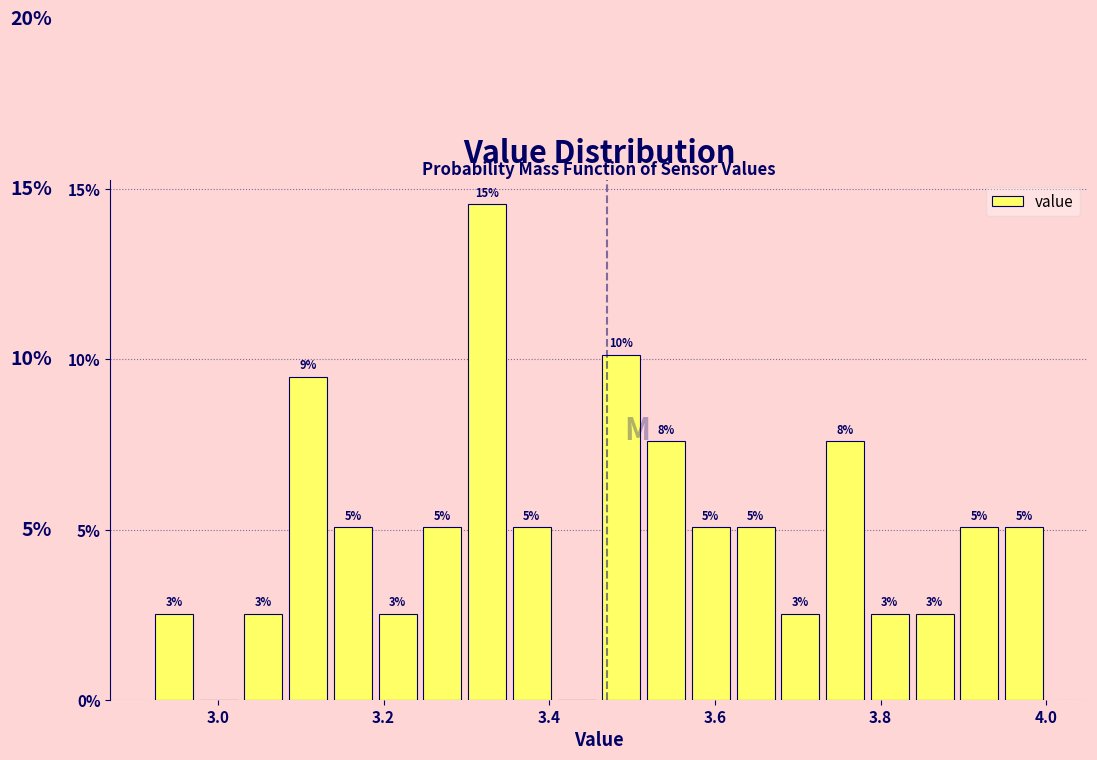

Around what value on the x-axis is the tallest bar? Give the approximate position of its centre, as read against the axis.

3.32